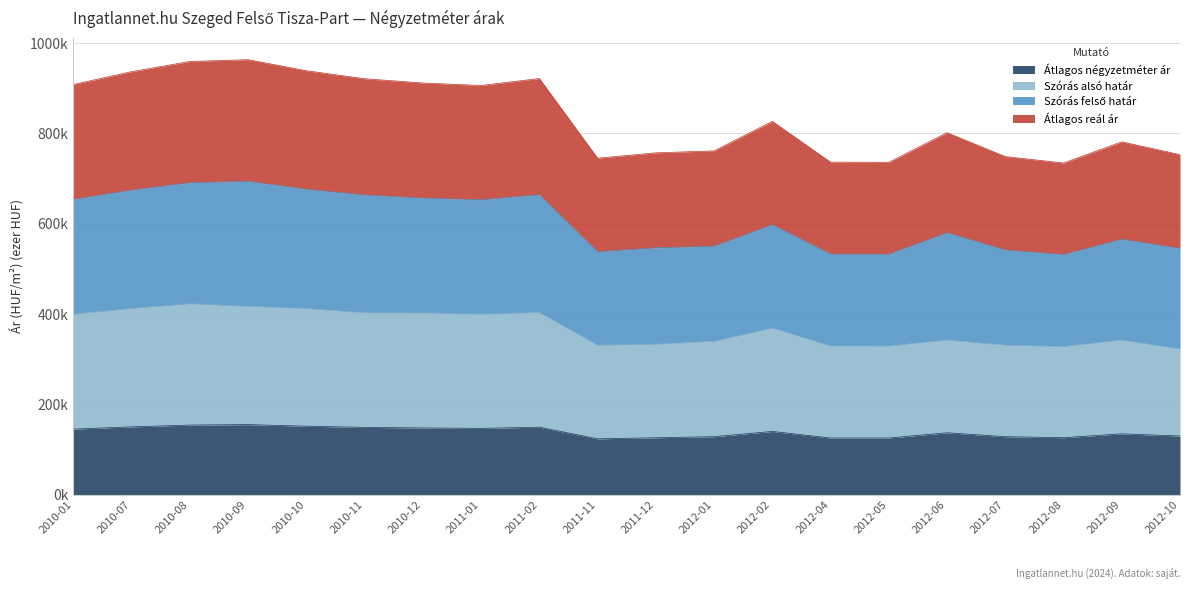

At which label does Szórás felső határ reach its peak?

2010-09